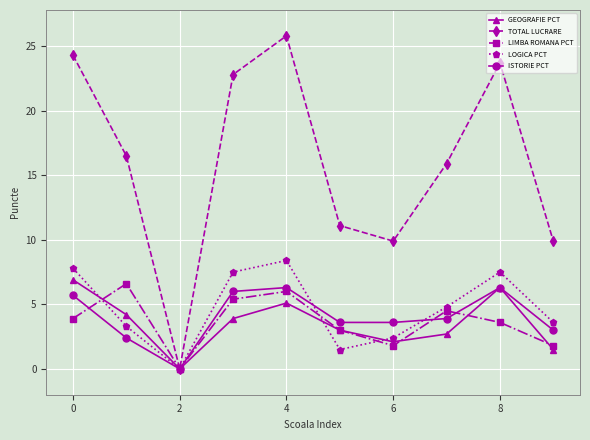

What is the maximum value shown in the chart?

25.8